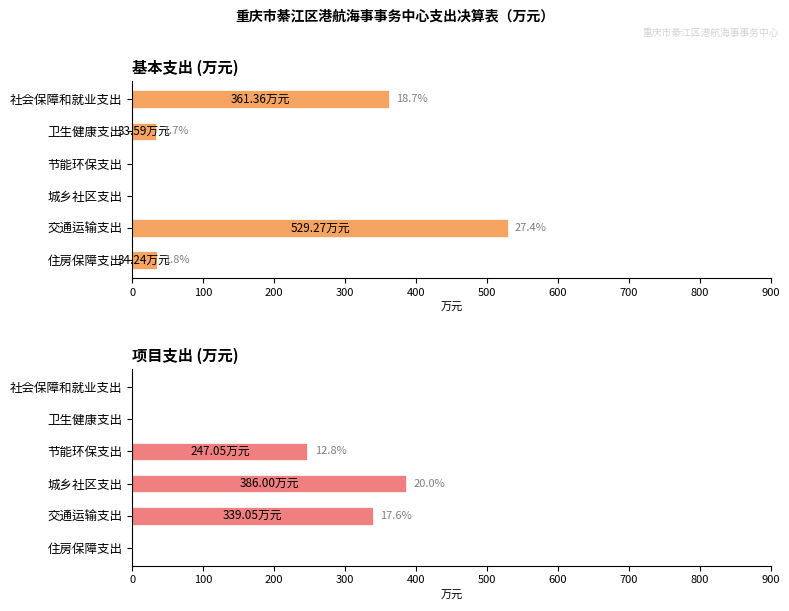

Reading left to right, extract all data points from this chart.

基本支出: 361.4	33.6	0.0	0.0	529.3	34.2
项目支出: 0.0	0.0	247.1	386.0	339.1	0.0